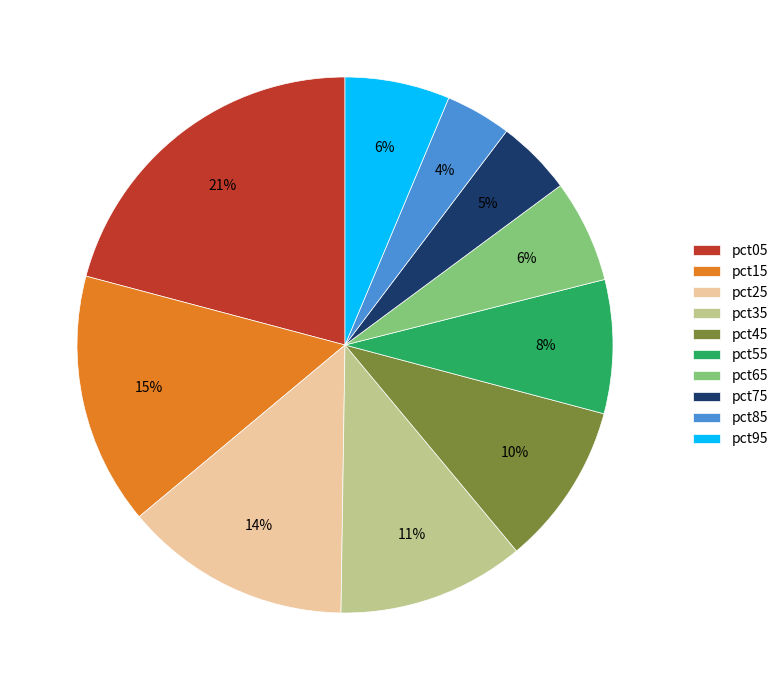

Does pct65 represent more than half of the total?

No